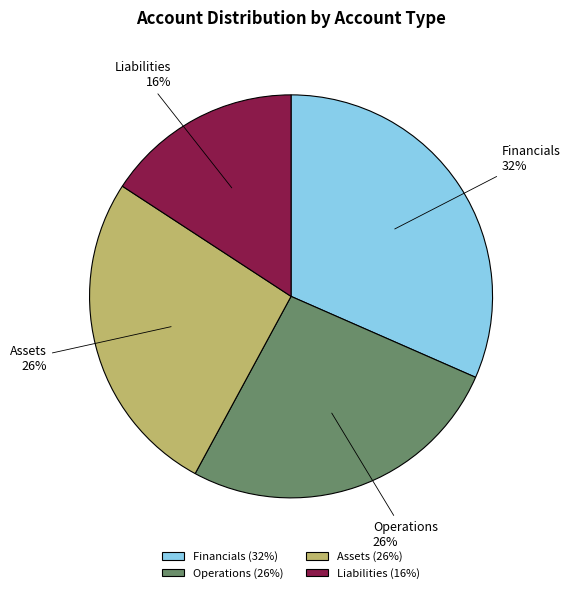

Does any single category account for the majority?

No